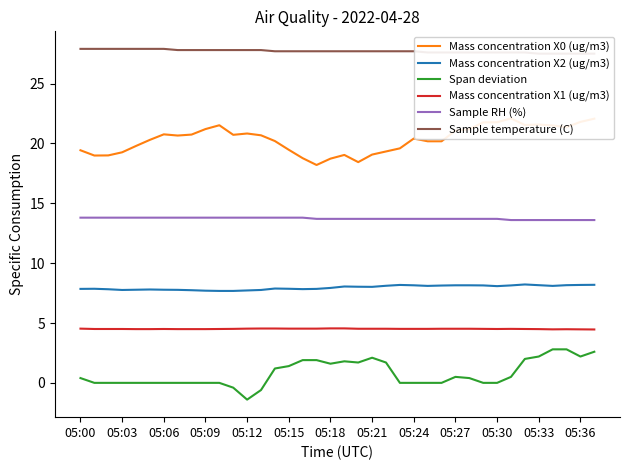

Is it true that Span deviation equals 3.8 at 05:21?

False